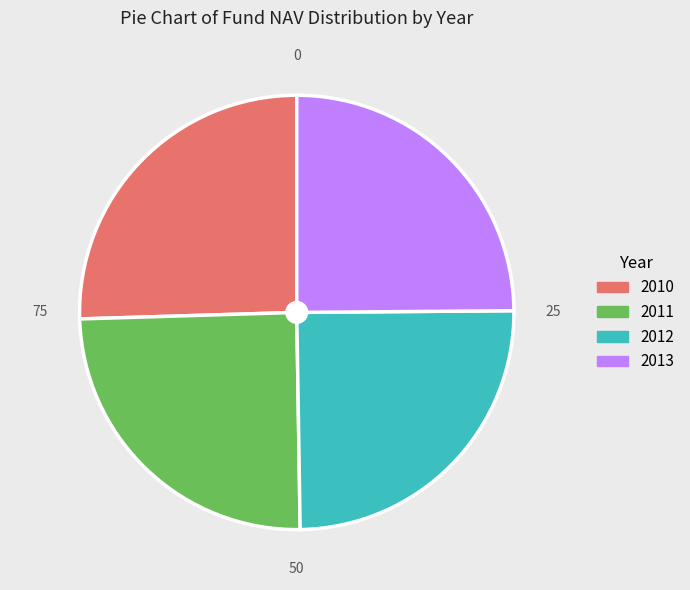

Is there a majority slice in this chart?

No